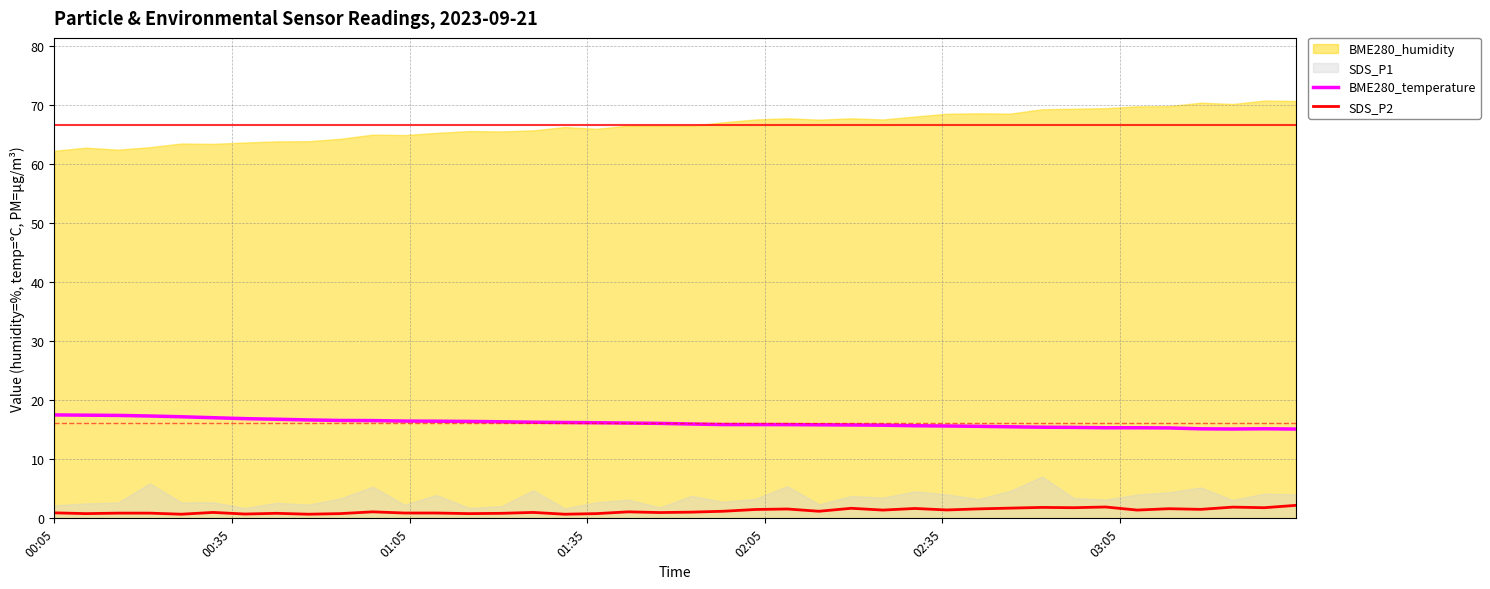

True or false: SDS_P2 and BME280_temperature cross at least once.

False